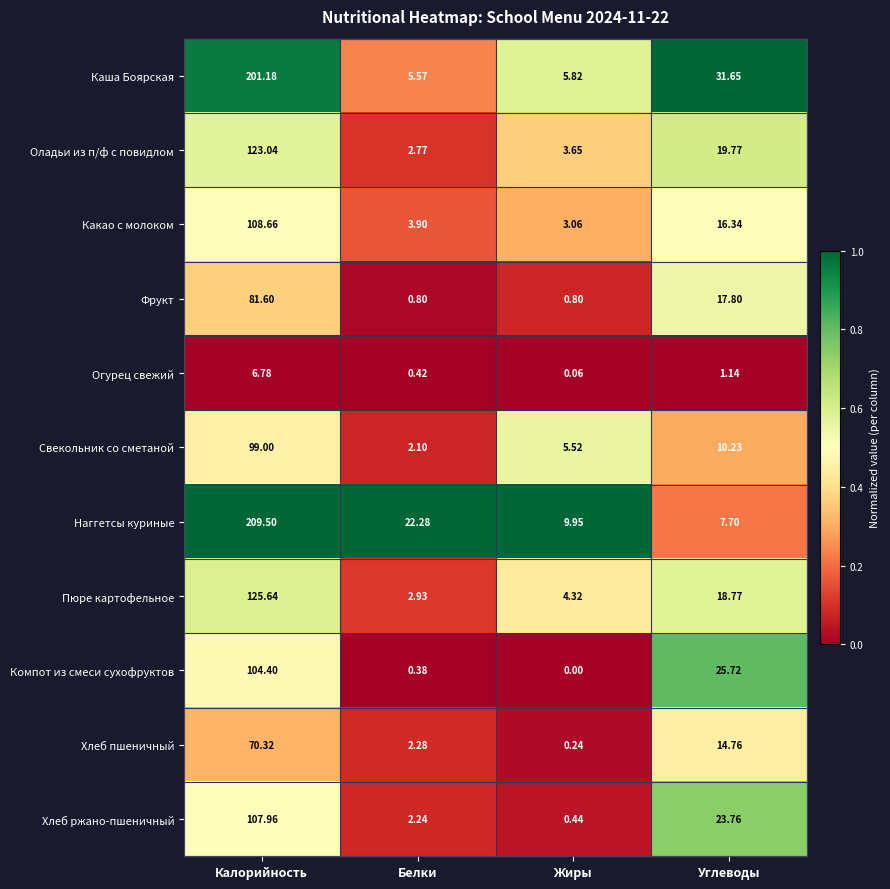

How many series are shown in this chart?

11